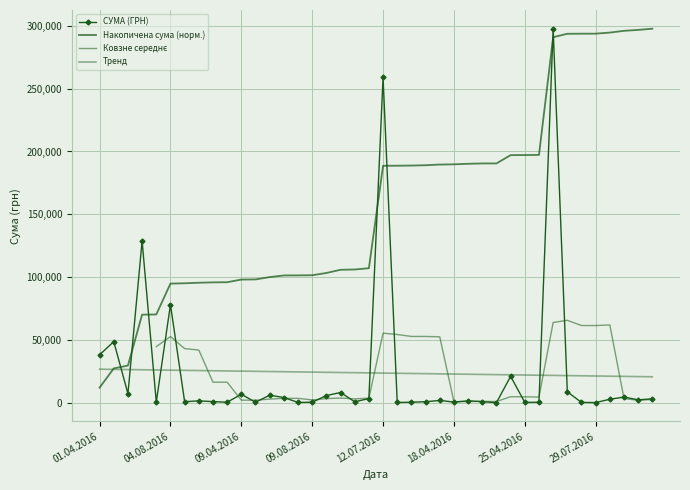

What is the value of the 39th point from the left?

1421.3